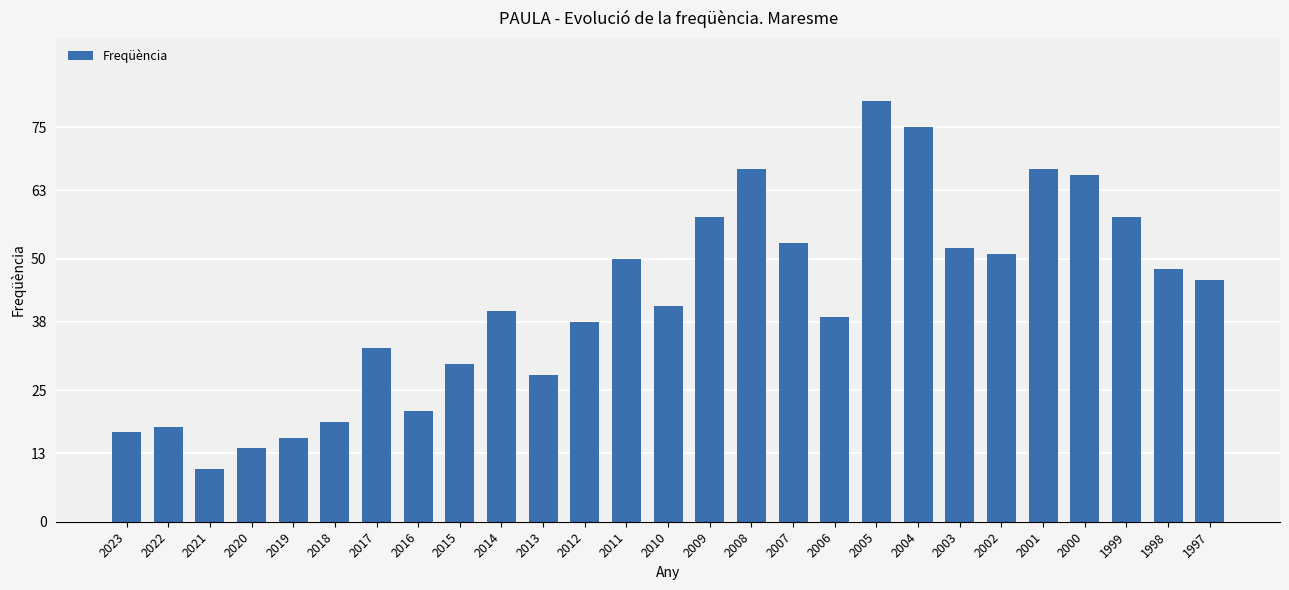

Is it true that the value at 2017 is 33?

True